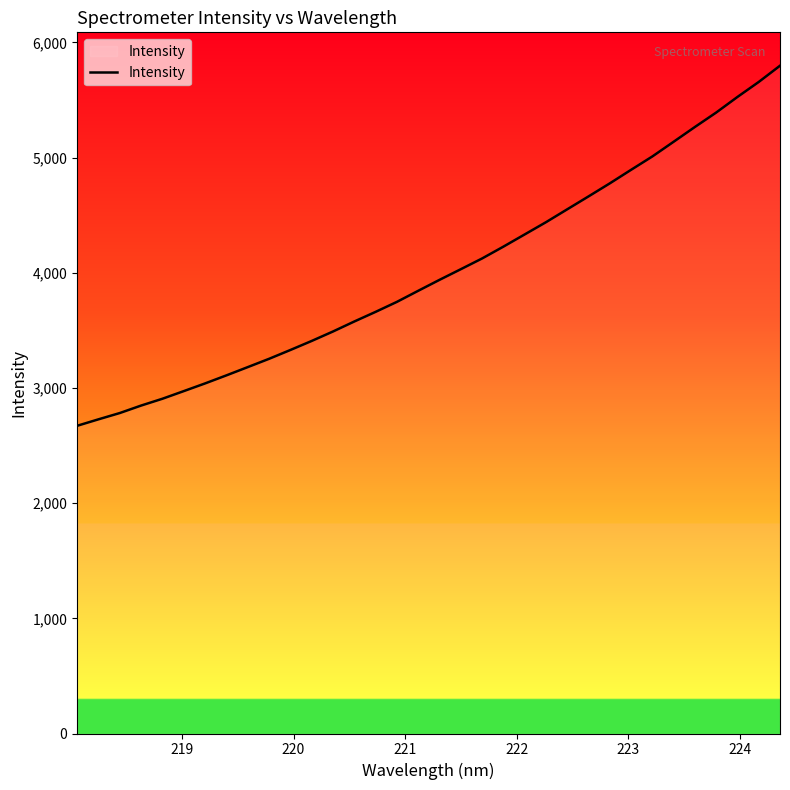

What is the difference between the maximum and minimum values?

3125.7